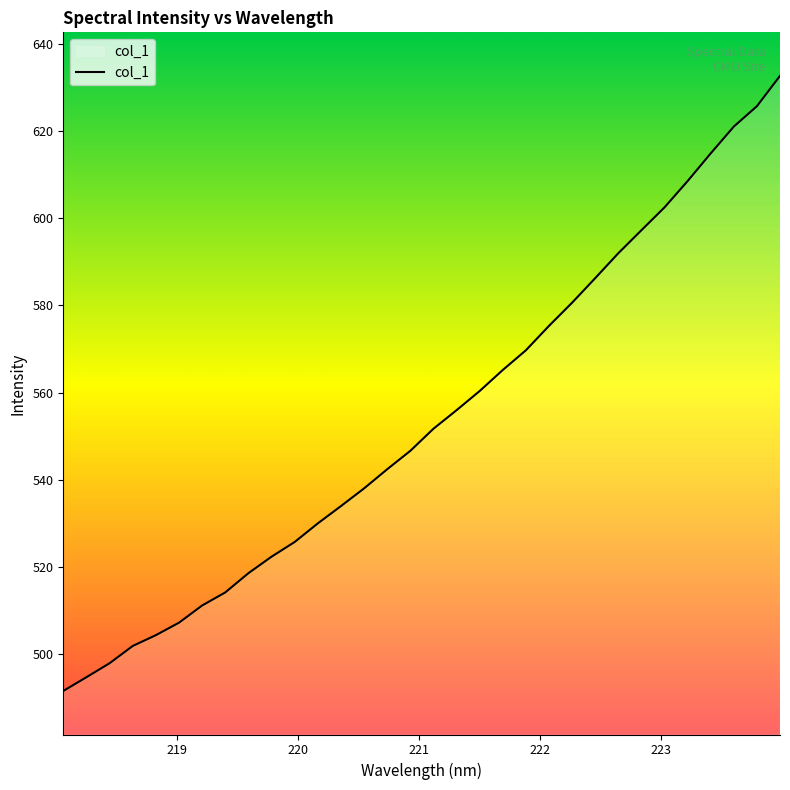

What is the smallest value displayed?

491.4